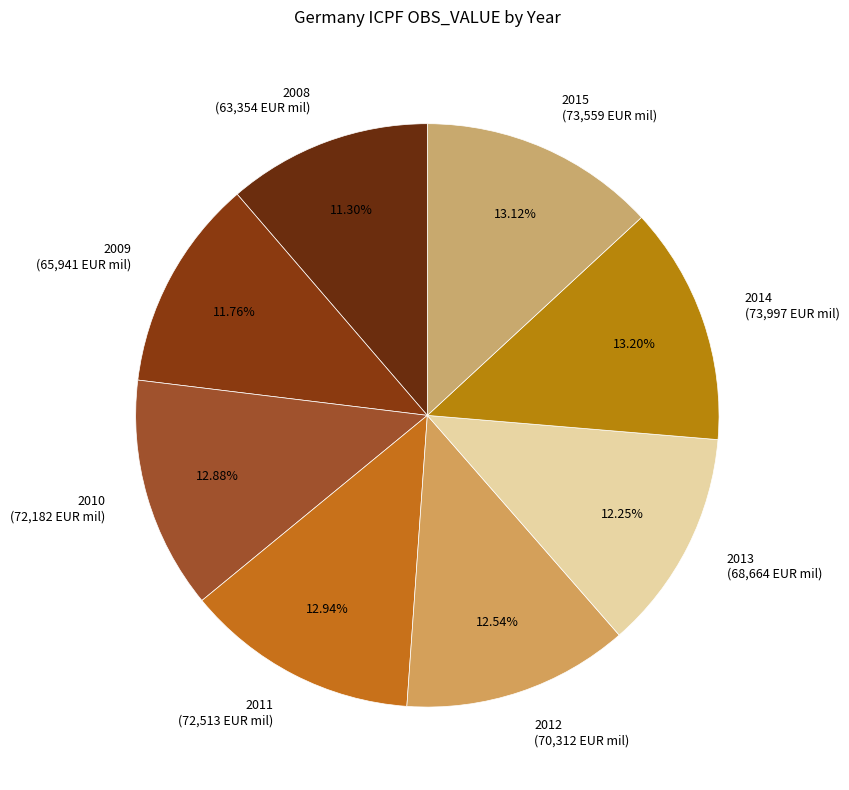

Is there any slice that represents more than half of the pie?

No